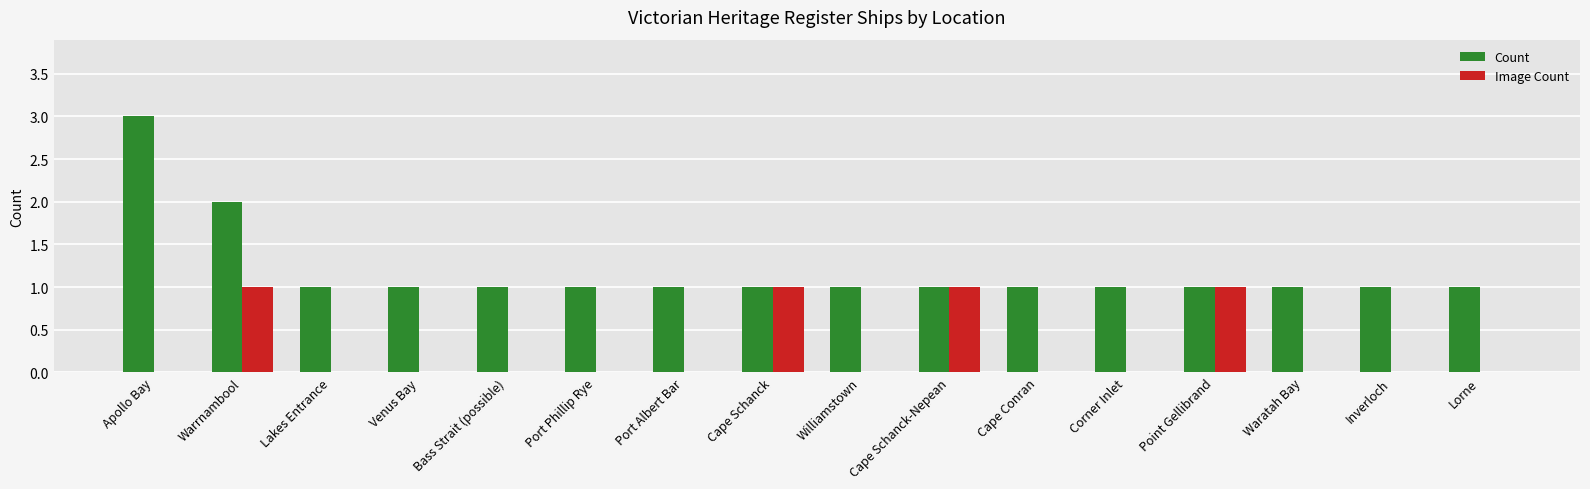

Are the bars grouped side by side (vs. stacked)?

Yes